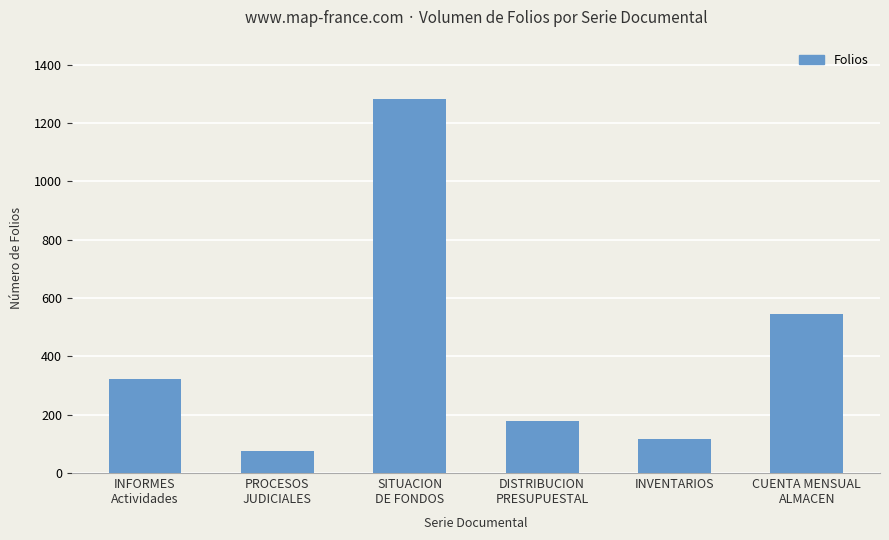

Reading right to left, list all the values displayed in this chart.

545	115	180	1284	75	324